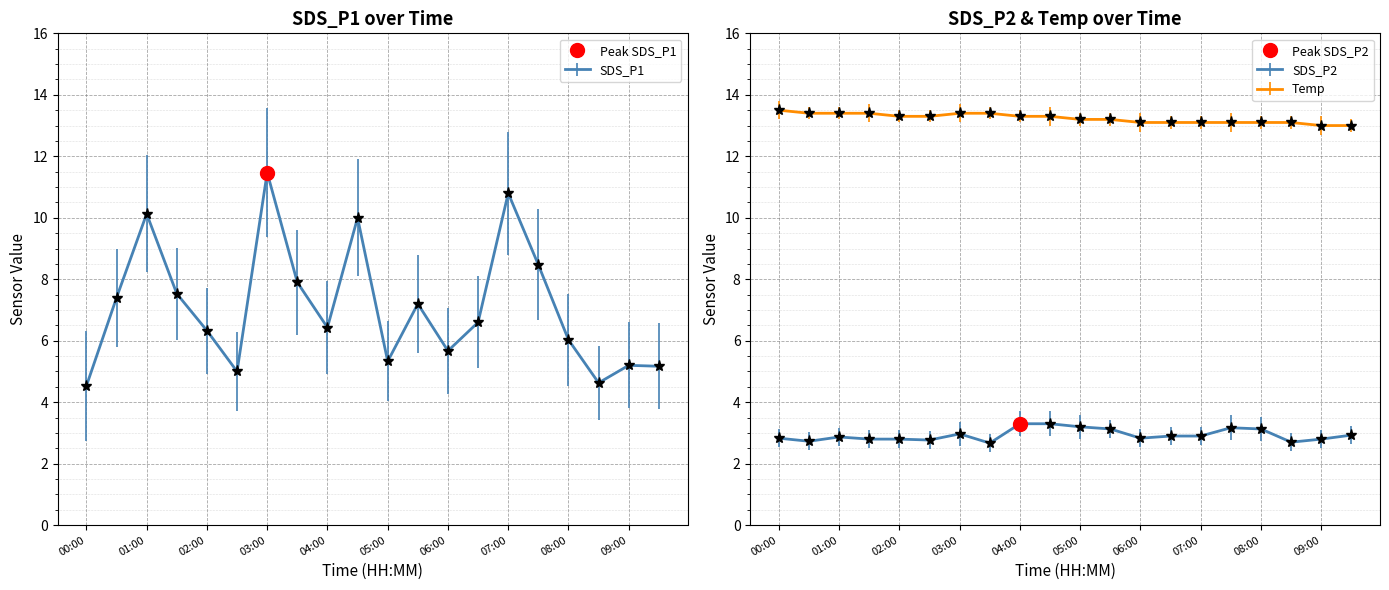

What is the minimum value for SDS_P2?

2.7